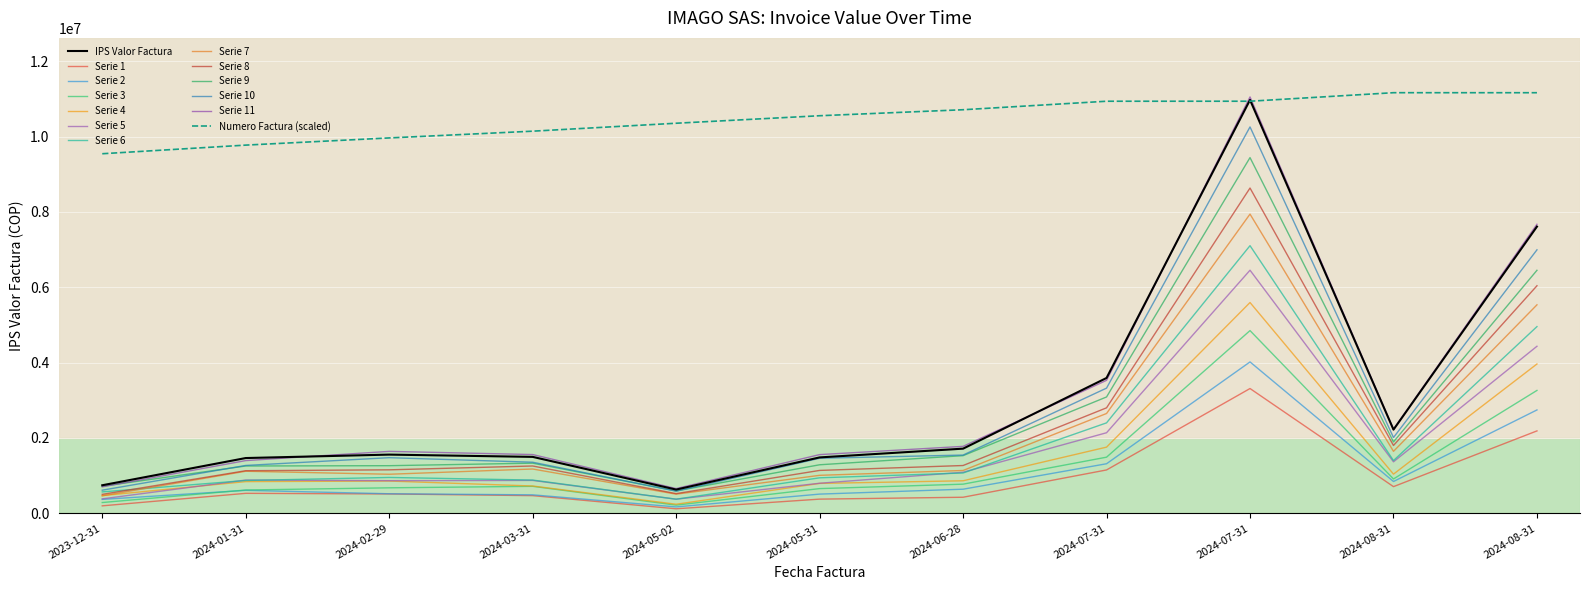

How many lines are shown in the chart?

13